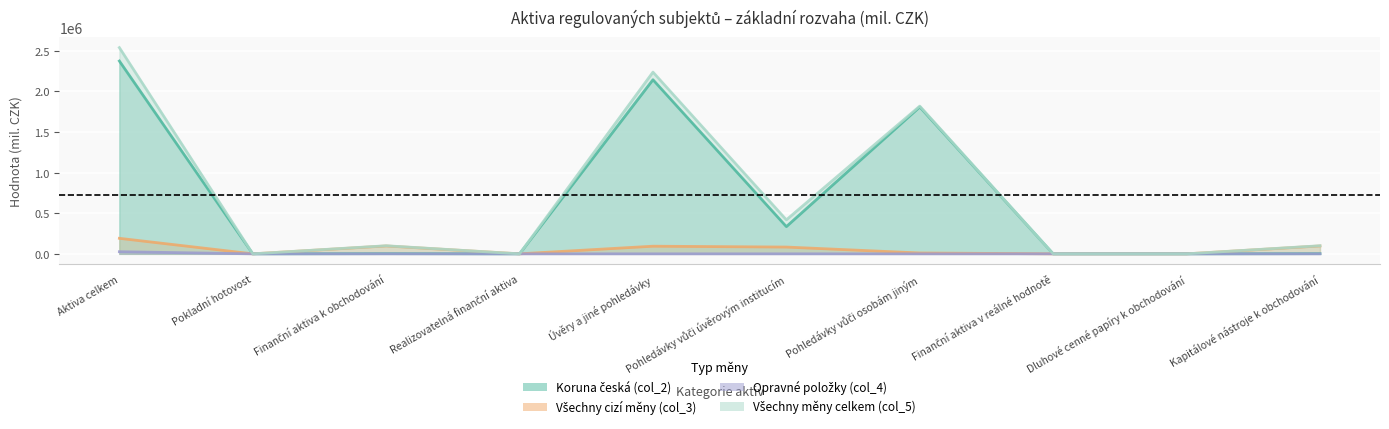

True or false: Opravné položky (col_4) and Všechny měny celkem (col_5) cross at least once.

False